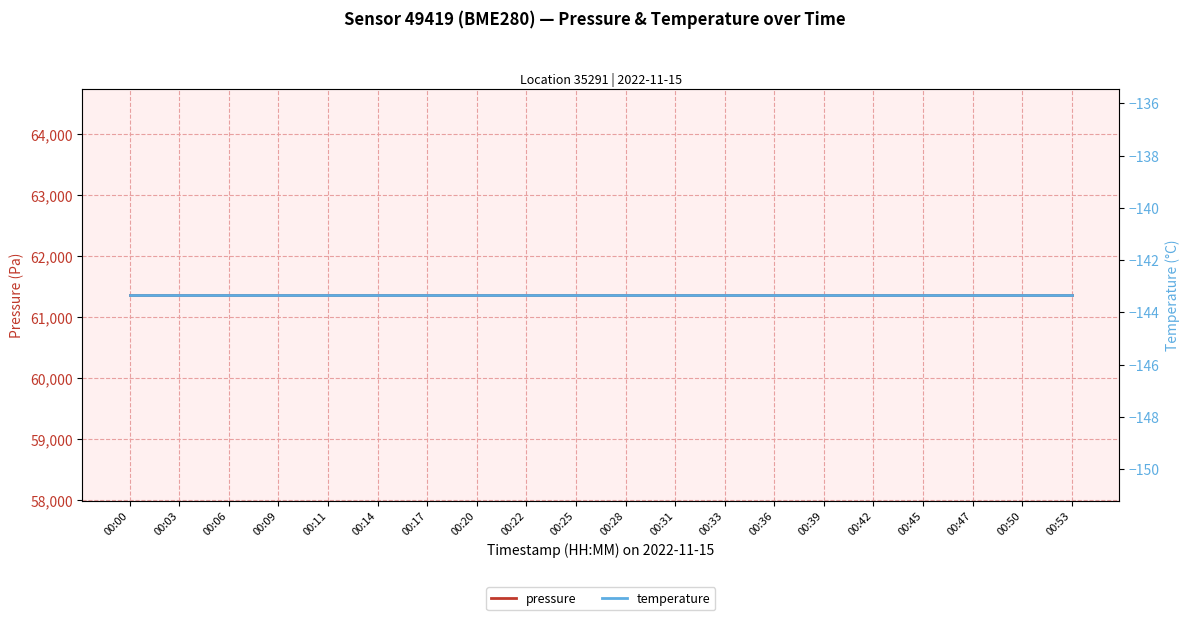

Between 00:00 and 00:20, which series saw the biggest shift?

pressure